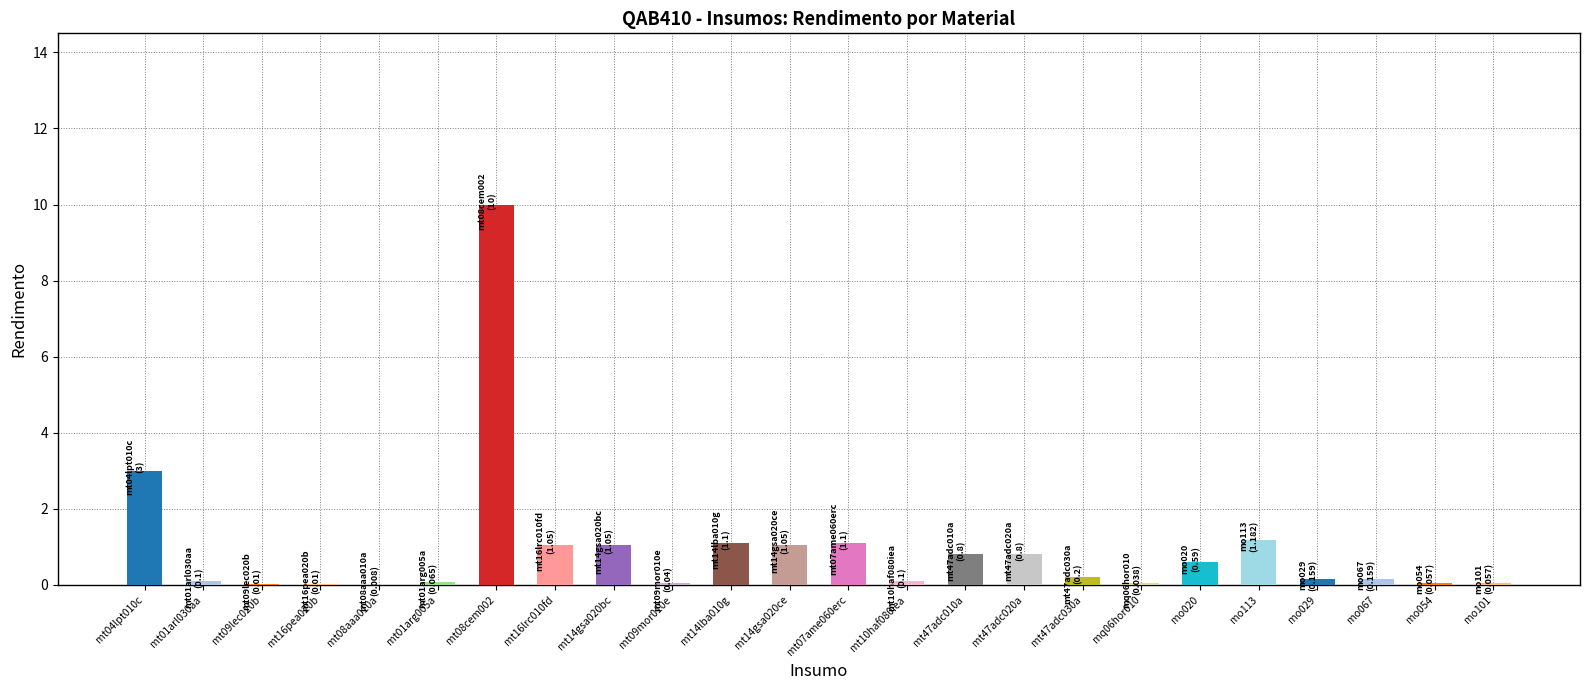

What is the difference between the maximum and minimum values?

10.0